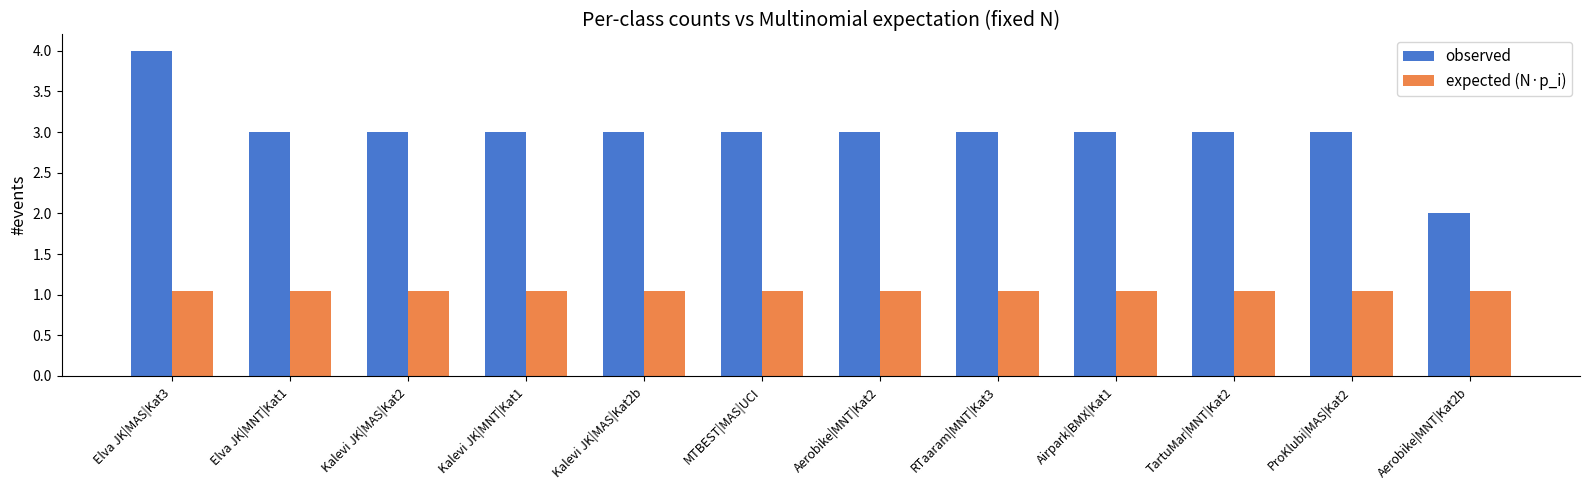

At which category does the chart reach its peak across all series?

Elva JK|MAS|Kat3